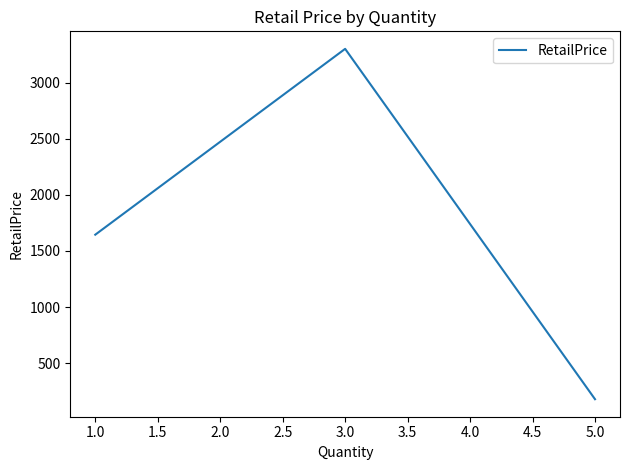

How many distinct data groups are displayed?

1